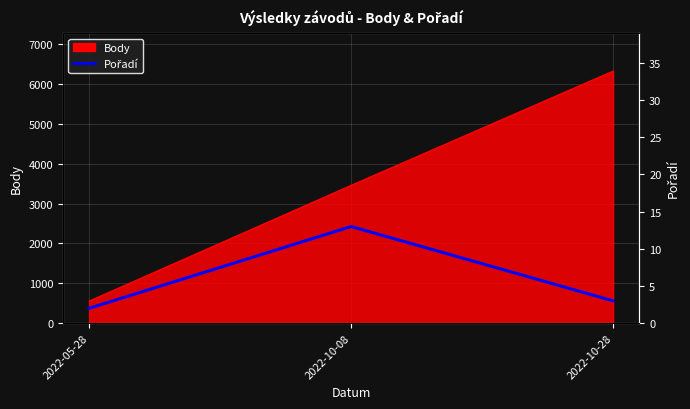

Count the number of values greater than 3.

1